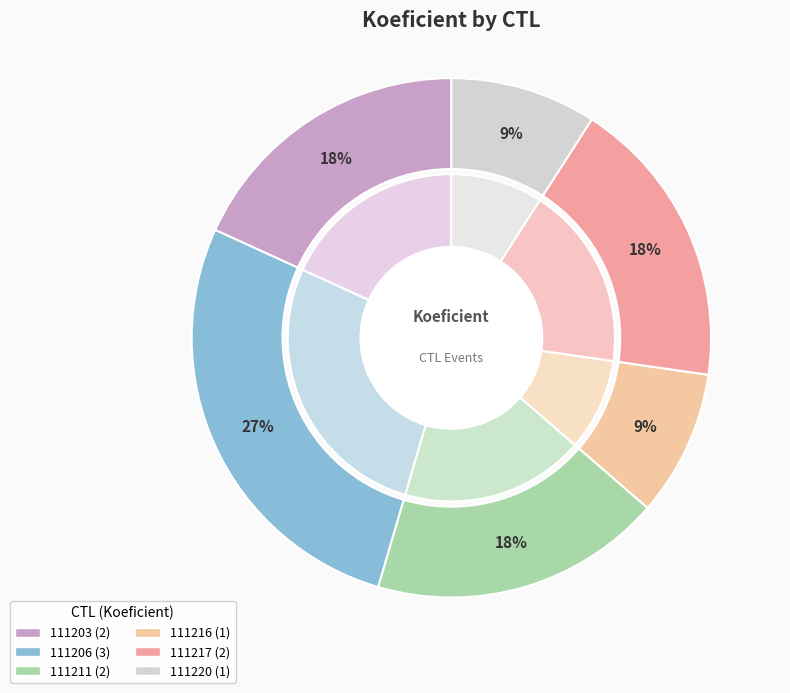

Which slice is the smallest?

111216